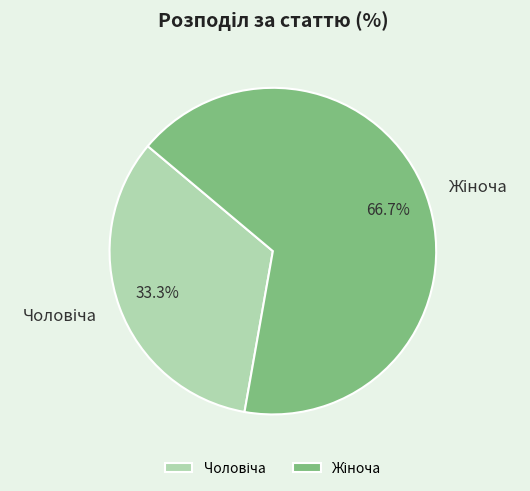

Does any single category account for the majority?

Yes